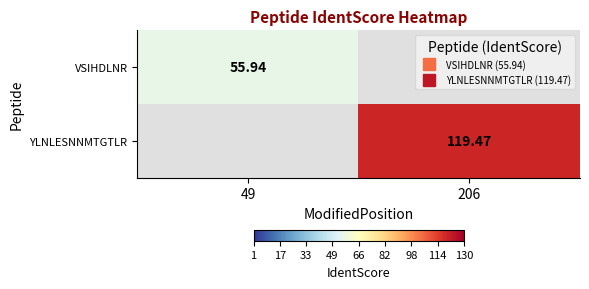

Which category has the lowest value in the VSIHDLNR series?

49